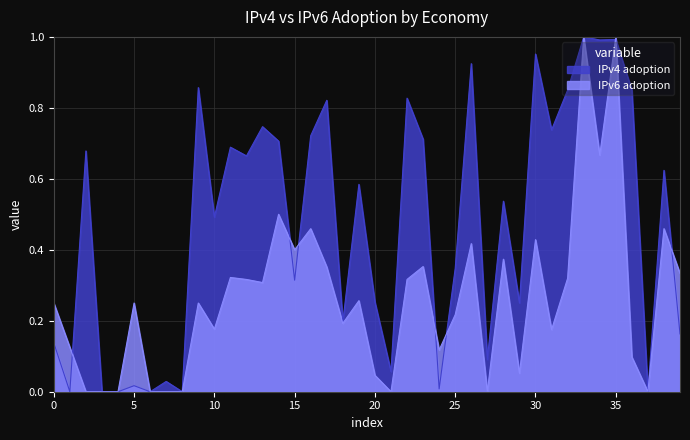

Which series has the largest total across all categories?

IPv4 adoption